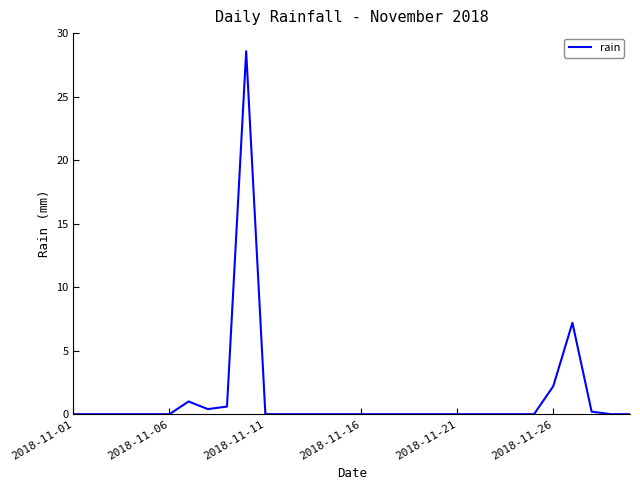

How many lines are shown in the chart?

1